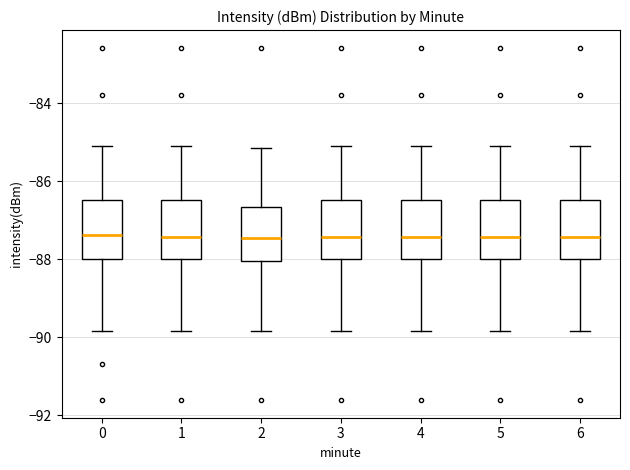

Reading left to right, read every box against the y-axis: the position of its median line, the range the box covers, and the ends of its whiskers. The values are not printed on the chart, so give them approximately, as read against the axis.

0: median -87.4, box -88.0 to -86.4, whiskers -89.8 to -85.0
1: median -87.4, box -88.0 to -86.4, whiskers -89.8 to -85.0
2: median -87.4, box -88.0 to -86.6, whiskers -89.8 to -85.2
3: median -87.4, box -88.0 to -86.4, whiskers -89.8 to -85.0
4: median -87.4, box -88.0 to -86.4, whiskers -89.8 to -85.0
5: median -87.4, box -88.0 to -86.4, whiskers -89.8 to -85.0
6: median -87.4, box -88.0 to -86.4, whiskers -89.8 to -85.0